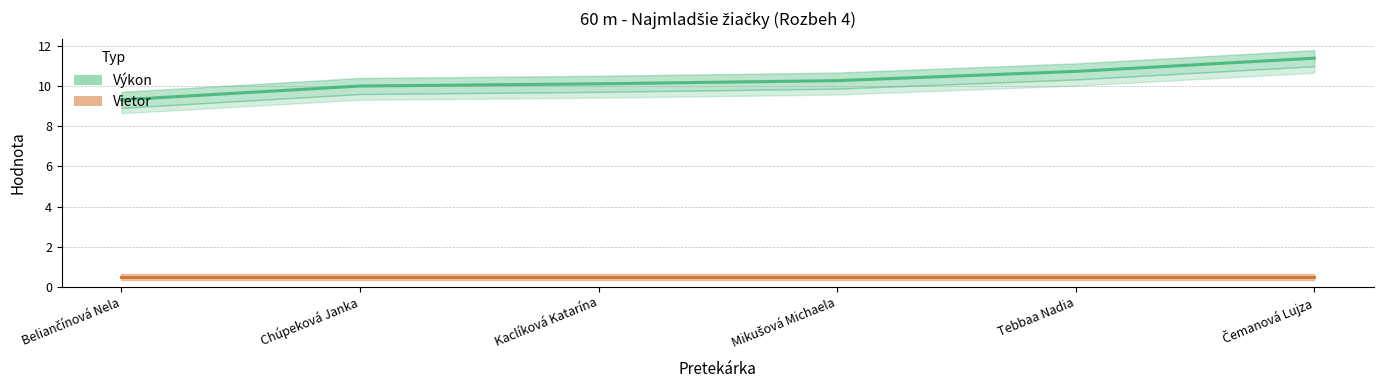

The value of Výkon at Kaclíková Katarína is 10.1. True or false?

True